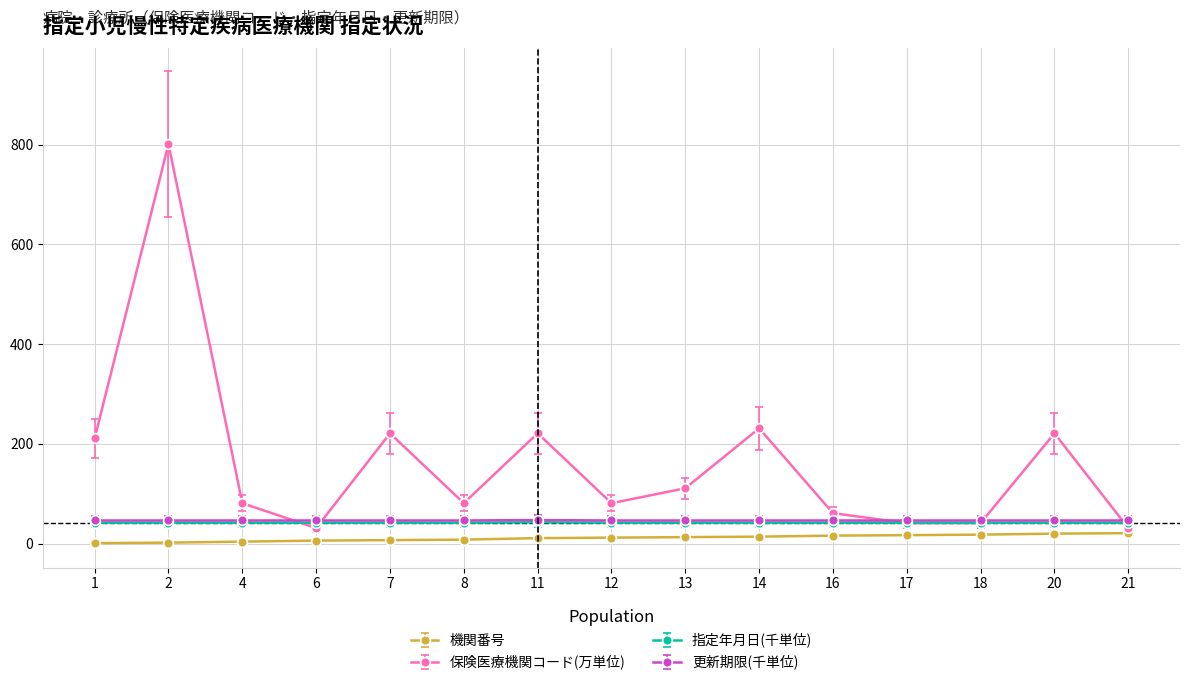

What are all the series names shown in the legend?

機関番号, 保険医療機関コード(万単位), 指定年月日(千単位), 更新期限(千単位)